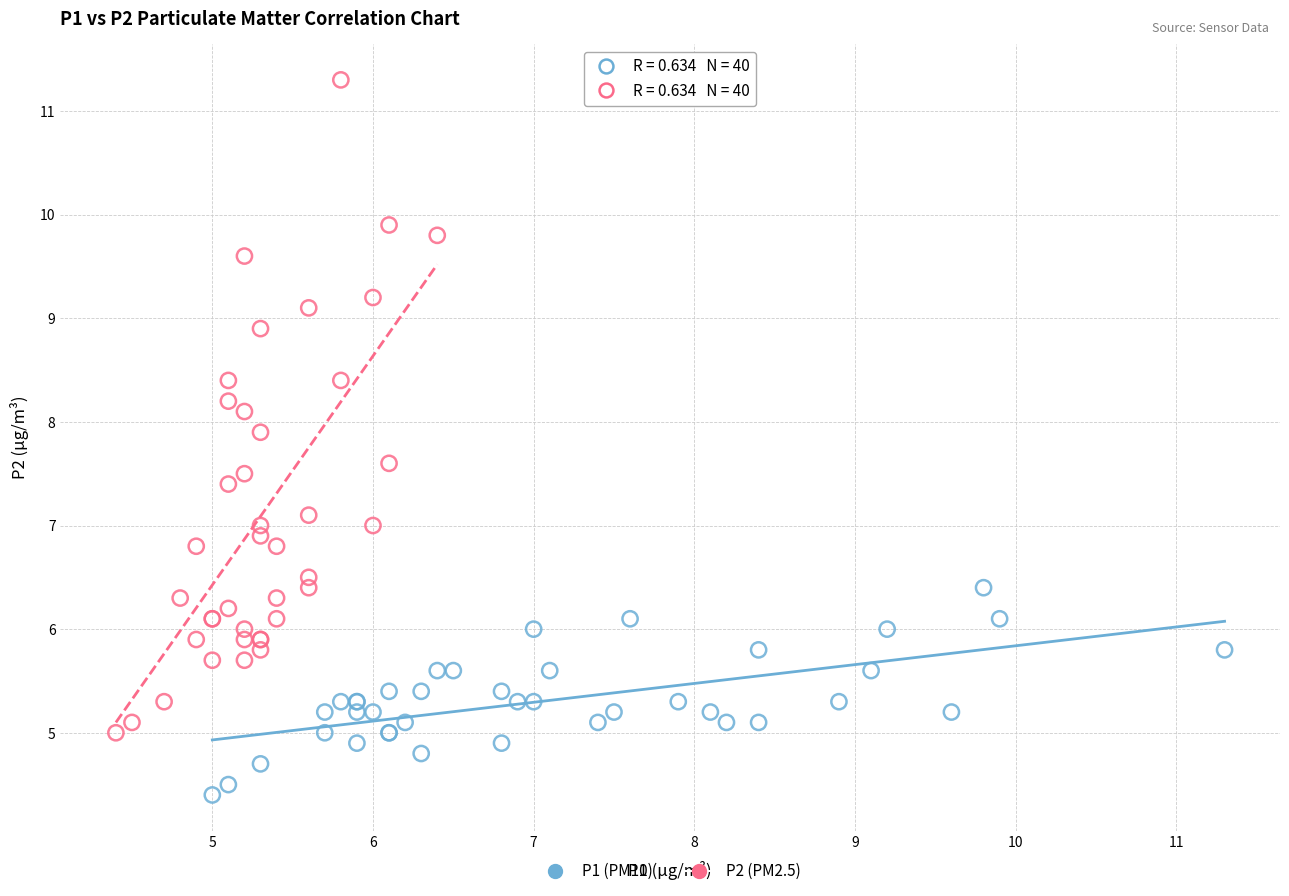

Which series has the widest spread of Y values?

P2 (PM2.5)